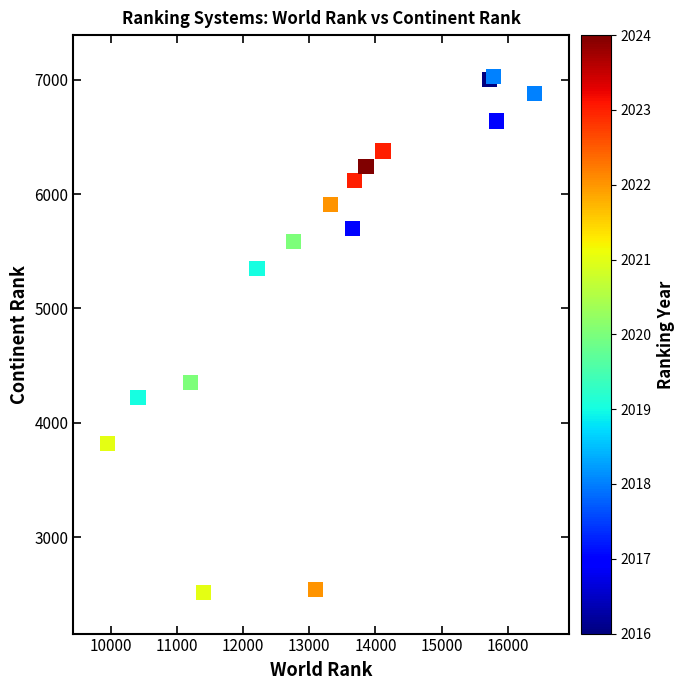

What Y value in the scatter plot is closest to 4773?

4355